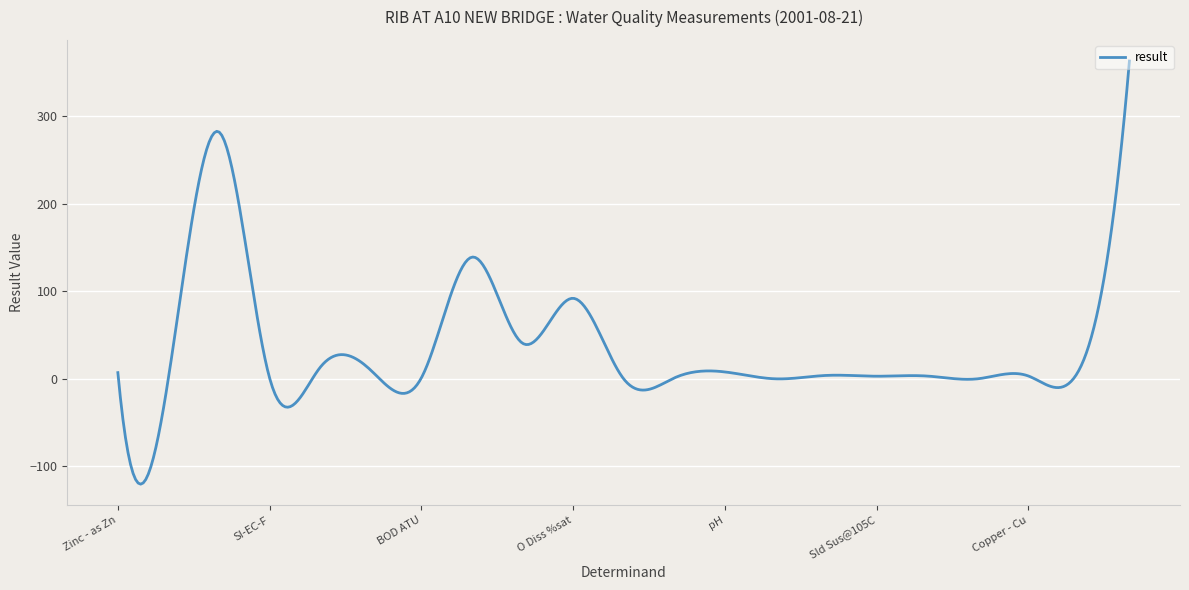

What is the smallest value displayed?

-120.3